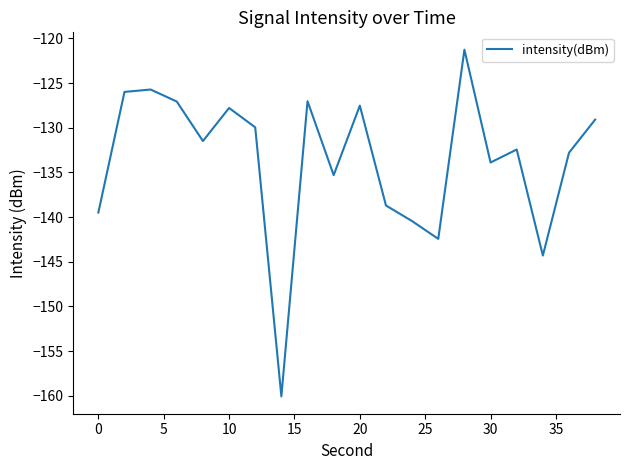

What is the difference between the maximum and minimum values?

38.8